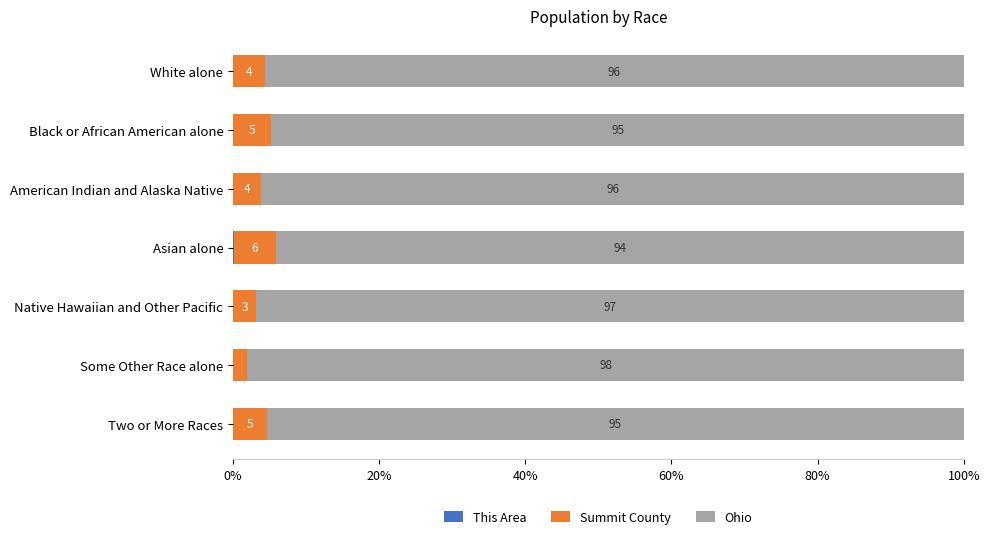

What is the total value across all series at Asian alone?

100.0